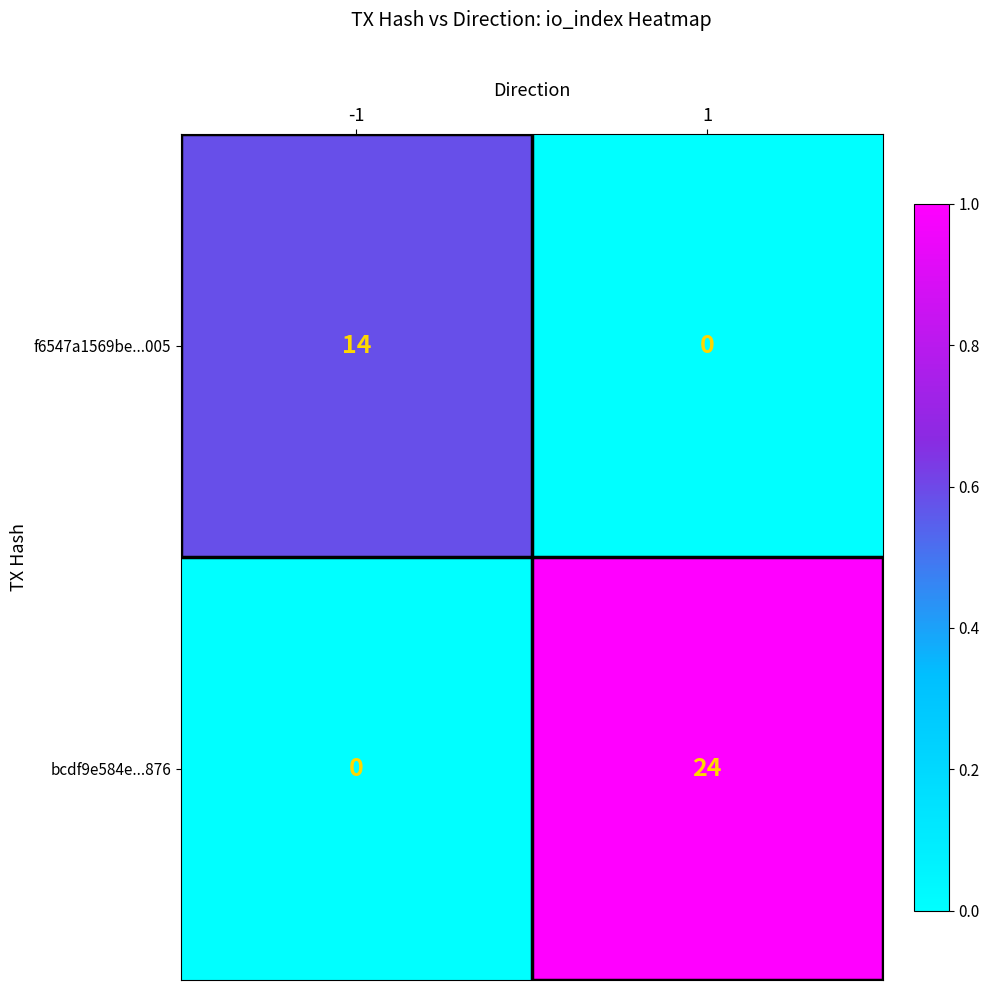

Is it true that bcdf9e584e...876 equals -8 at -1?

False